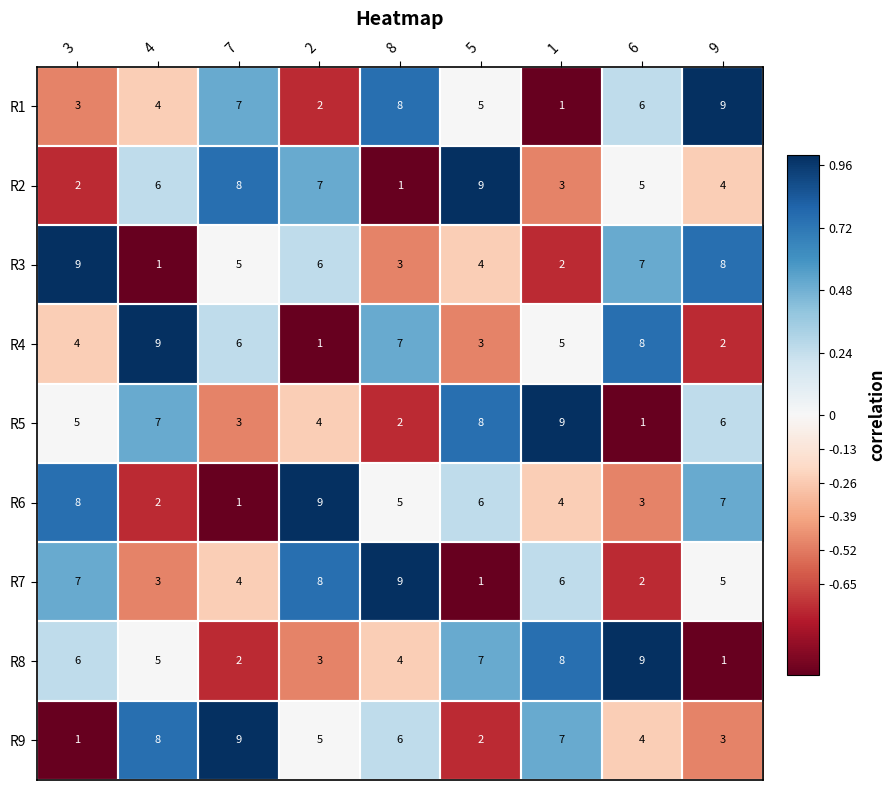

Count the number of data series in this chart.

9